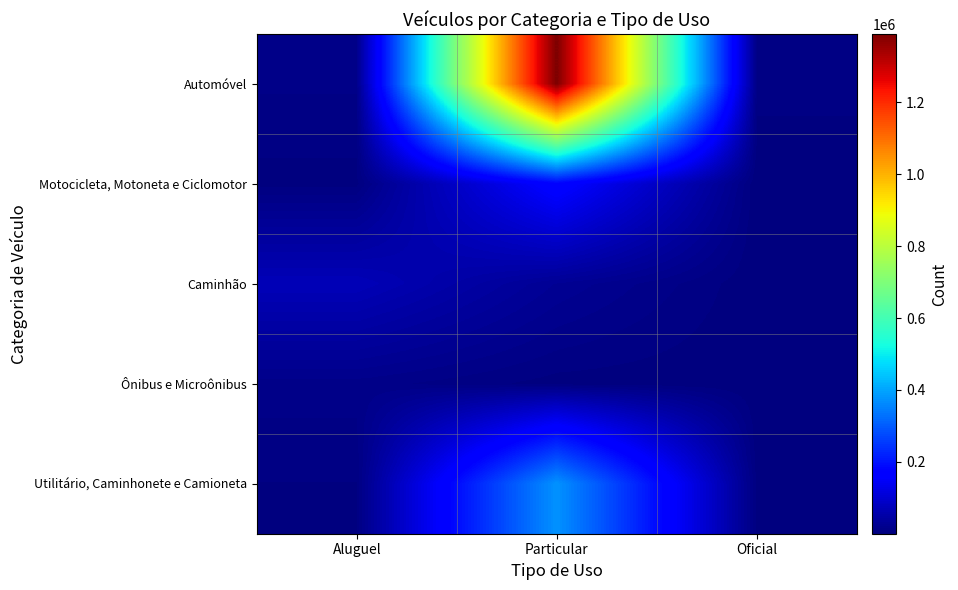

Reading right to left, transcribe all the data shown in this chart.

Automóvel: Oficial=8079	Particular=1389547	Aluguel=11813
Motocicleta, Motoneta e Ciclomotor: Oficial=60	Particular=172785	Aluguel=3313
Caminhão: Oficial=844	Particular=26672	Aluguel=70334
Ônibus e Microônibus: Oficial=1182	Particular=2959	Aluguel=13780
Utilitário, Caminhonete e Camioneta: Oficial=3150	Particular=374974	Aluguel=5370